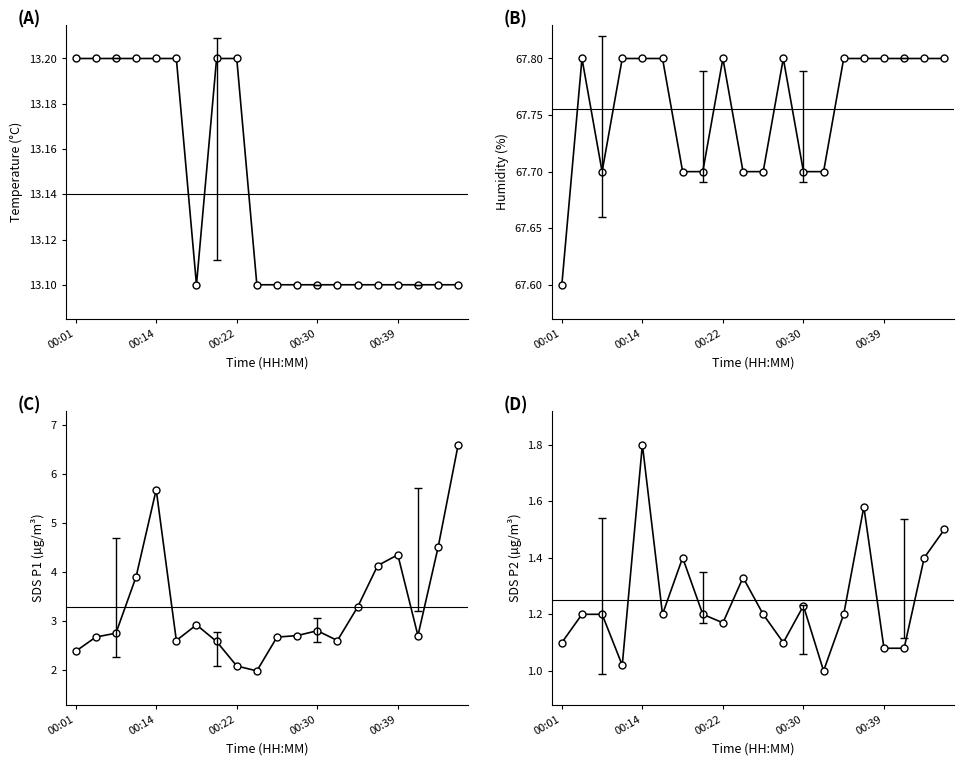

Which series has the largest total across all categories?

Humidity